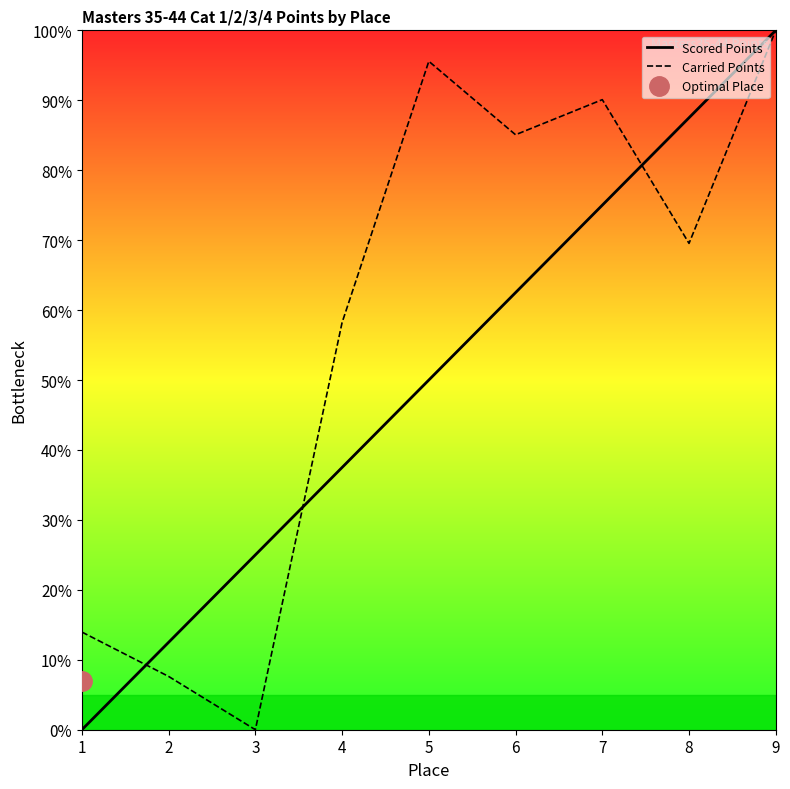

List the labels in order of Carried Points value, smallest first.

3, 2, 1, 4, 8, 6, 7, 5, 9